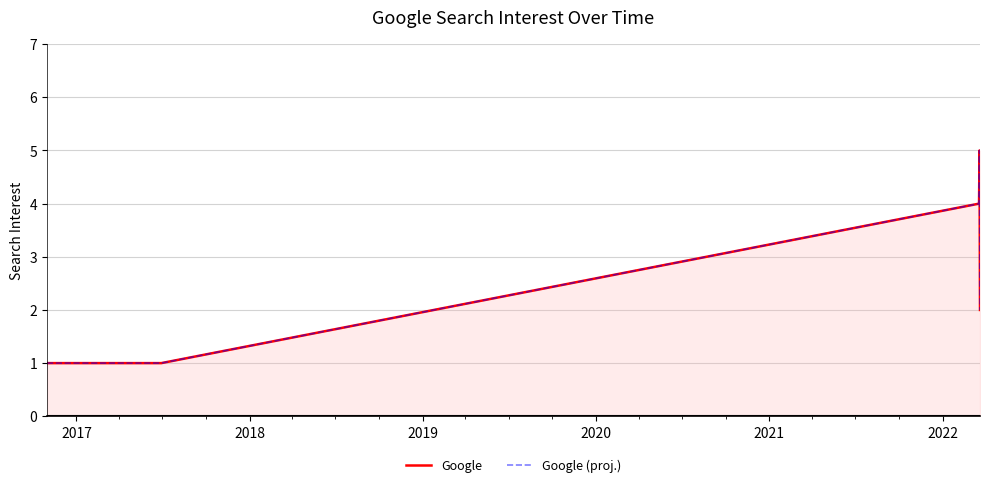

Where does the Google (proj.) series first go above 2?

2019